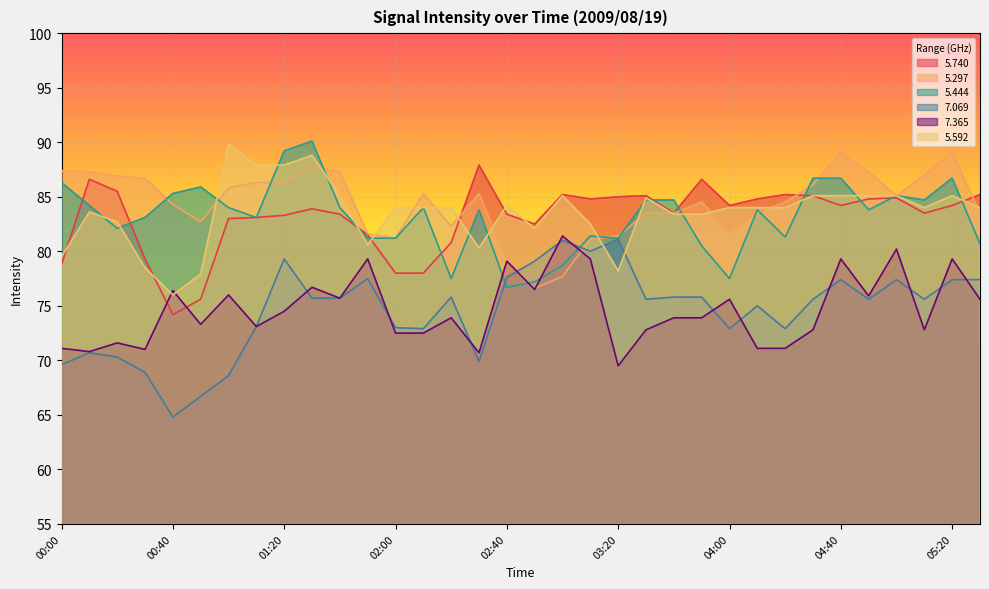

What are all the series names shown in the legend?

5.740, 5.297, 5.444, 7.069, 7.365, 5.592